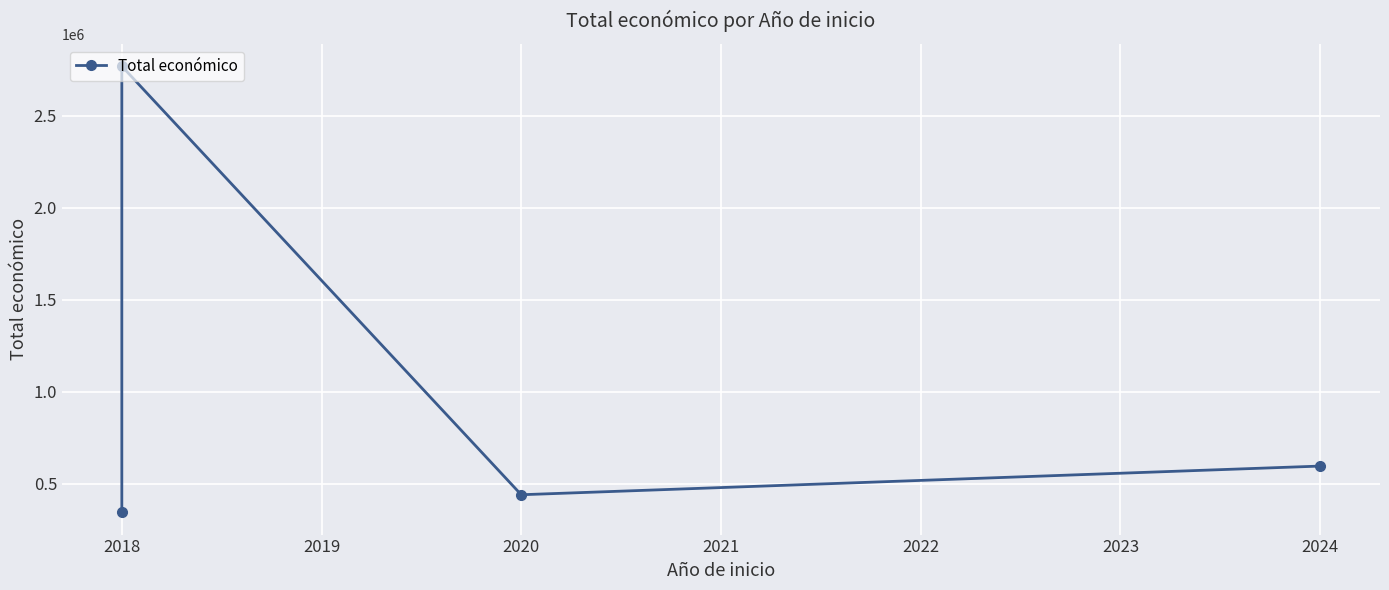

What is the change in value from 2018 to 2024?

-2173923